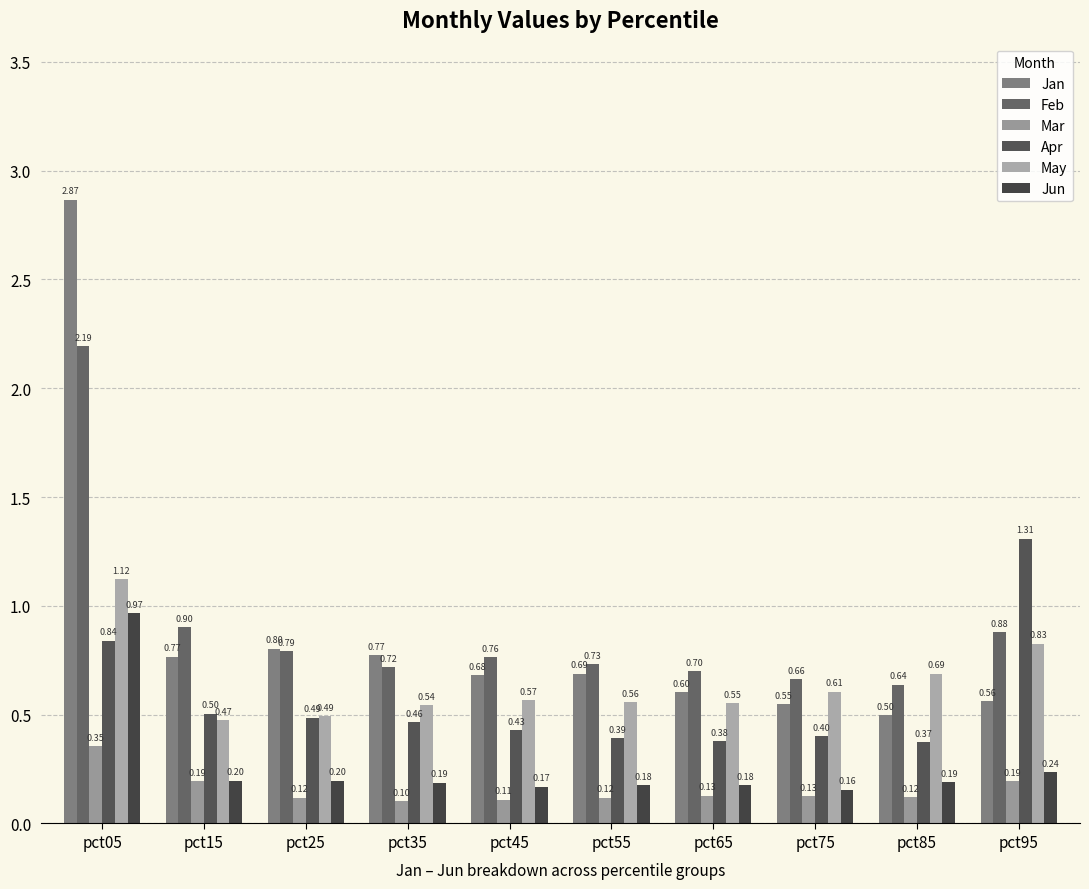

Between pct95 and pct75, which is larger?

pct95